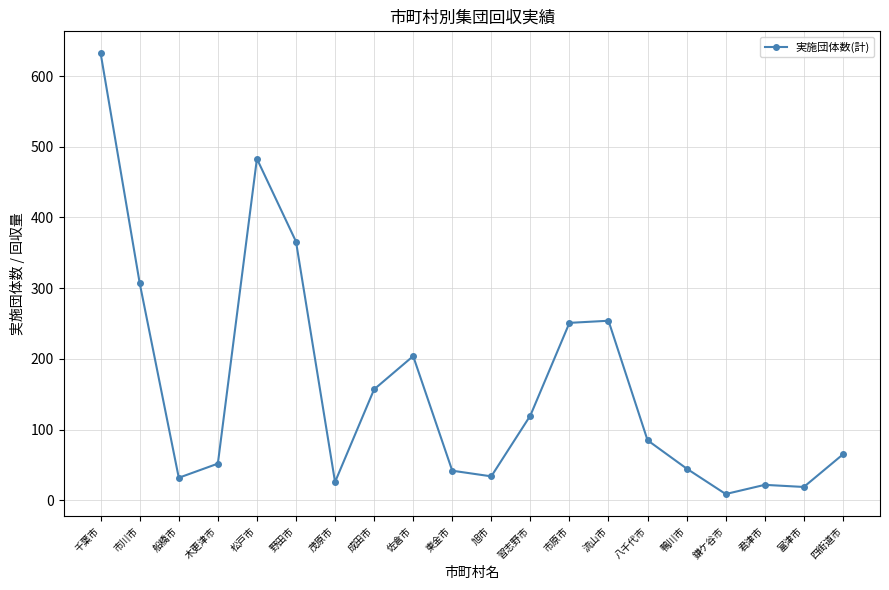

What is the greatest value displayed?

632